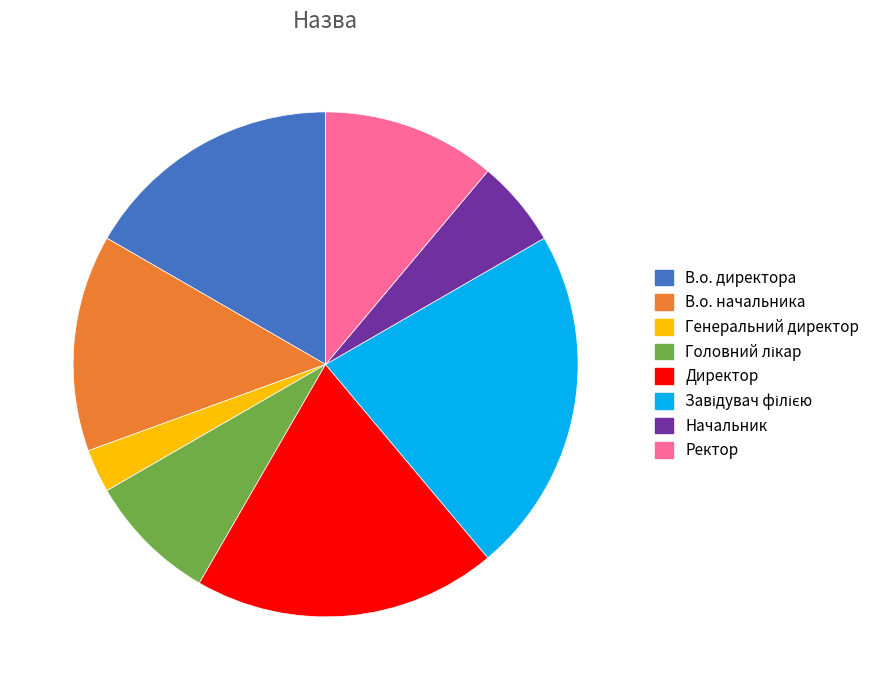

Does any single category account for the majority?

No